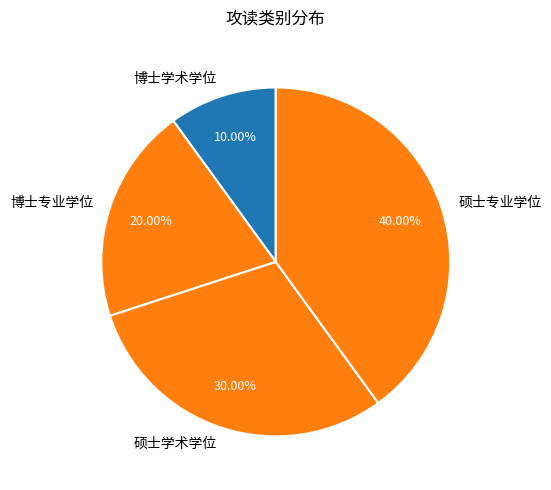

Which slice is the largest?

硕士专业学位